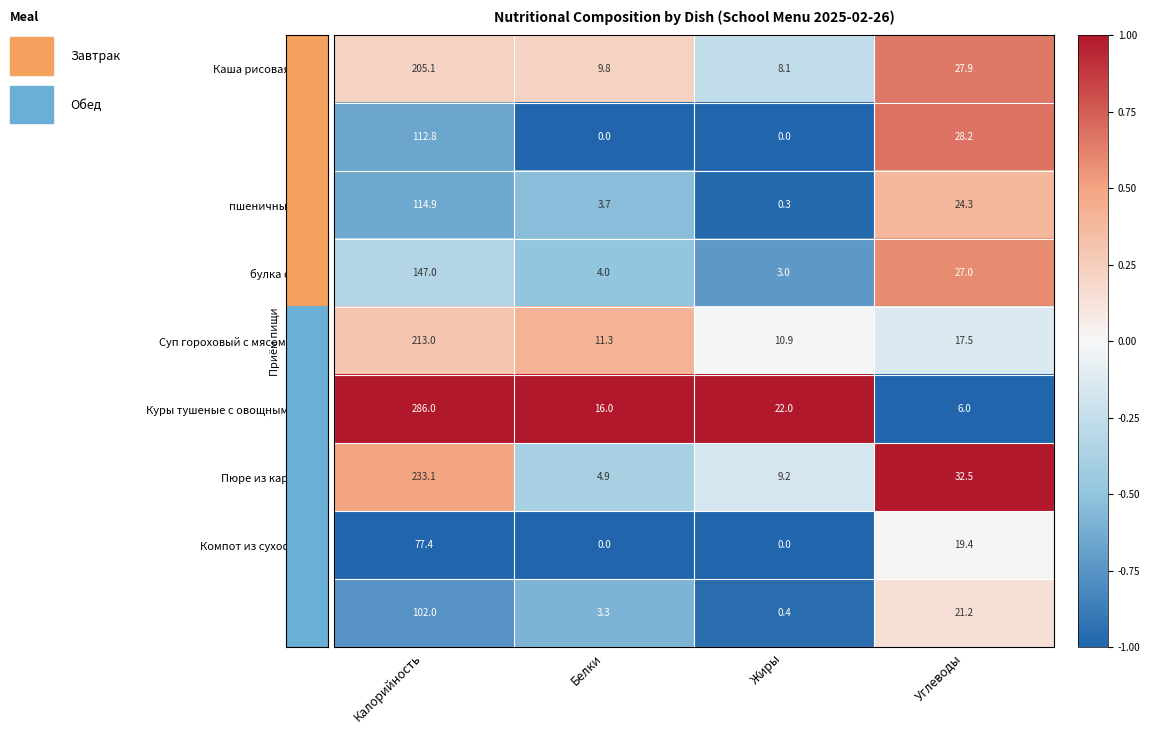

At which category is the sum across all series the highest?

Калорийность